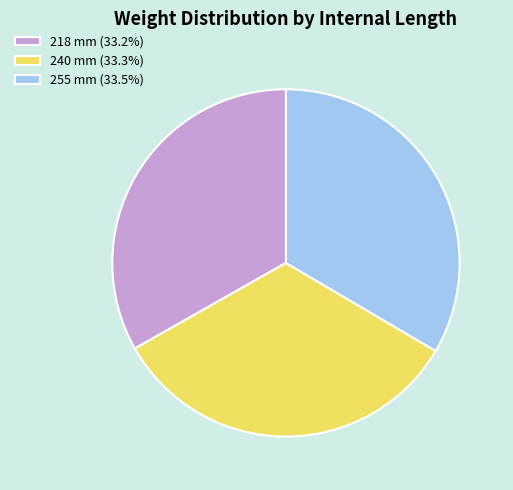

Combined, do 240 mm (33.3%) and 255 mm (33.5%) account for over 50%?

Yes